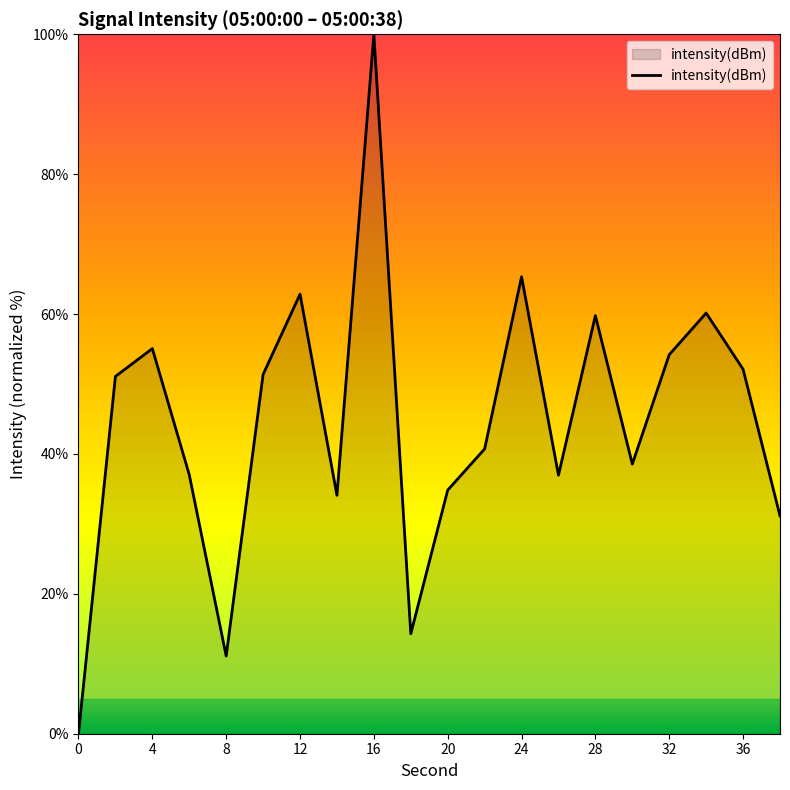

How many lines are shown in the chart?

1